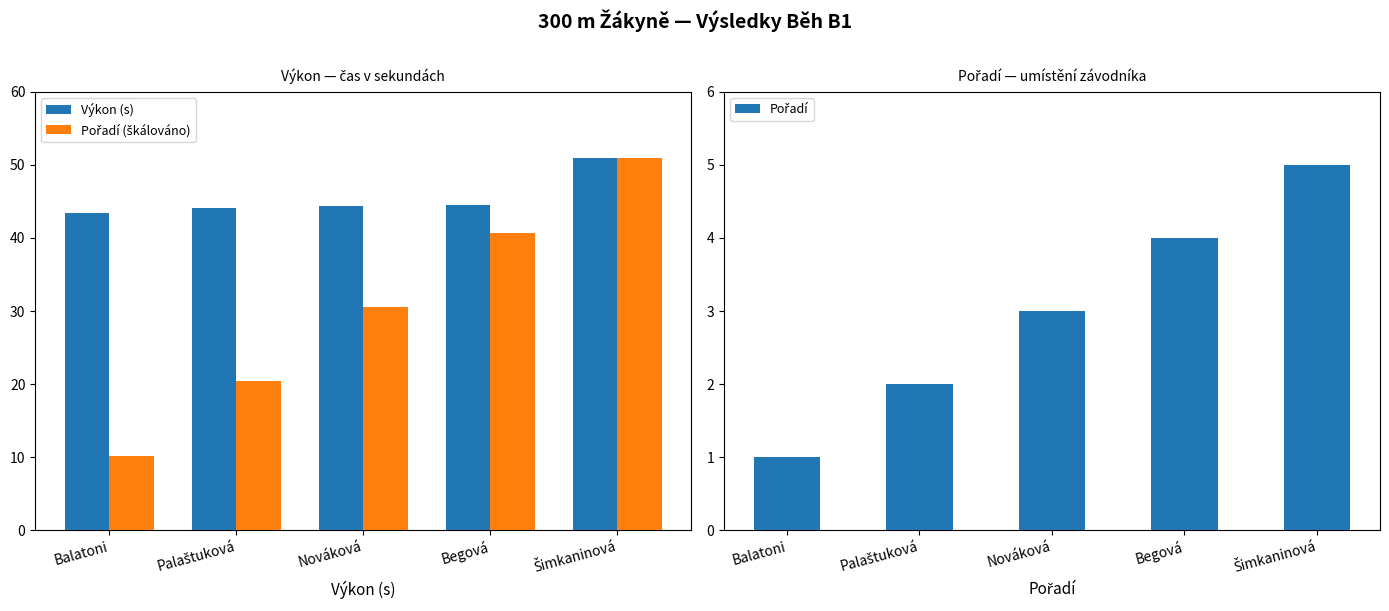

Does the chart contain any negative values?

No